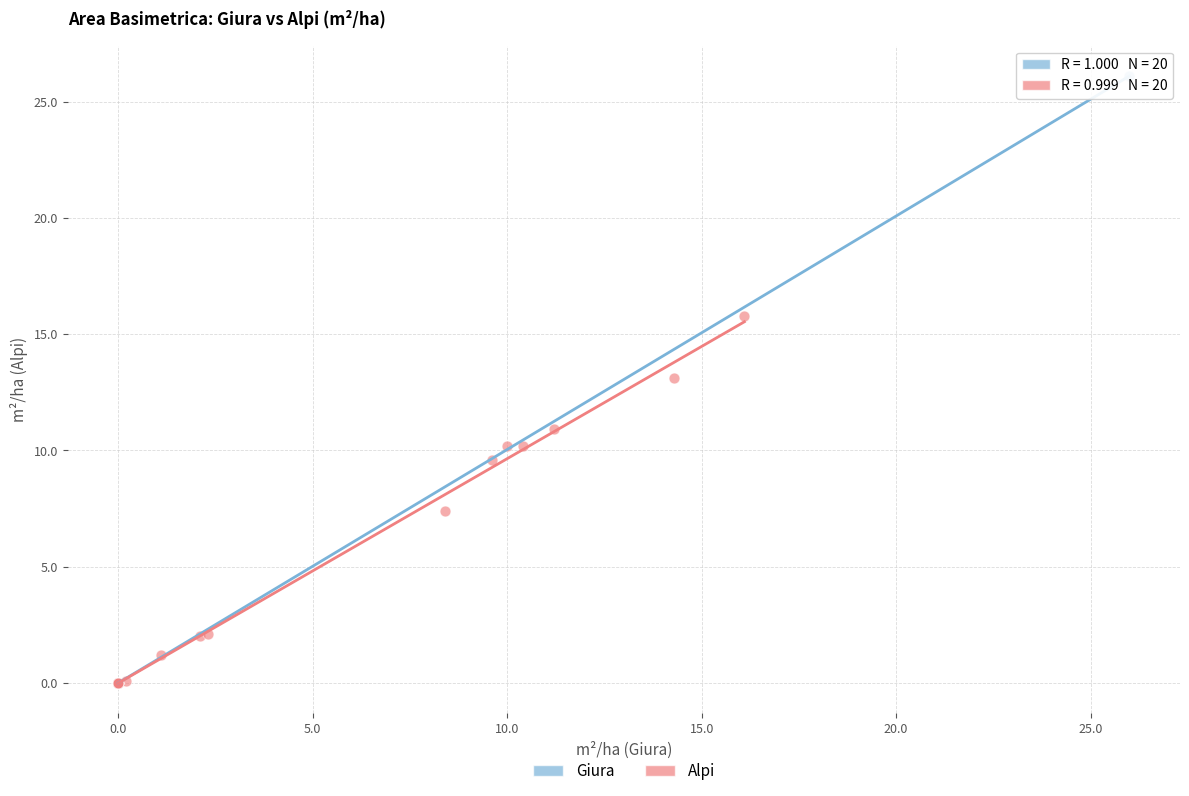

Which series has the largest Y range (max minus min)?

Giura